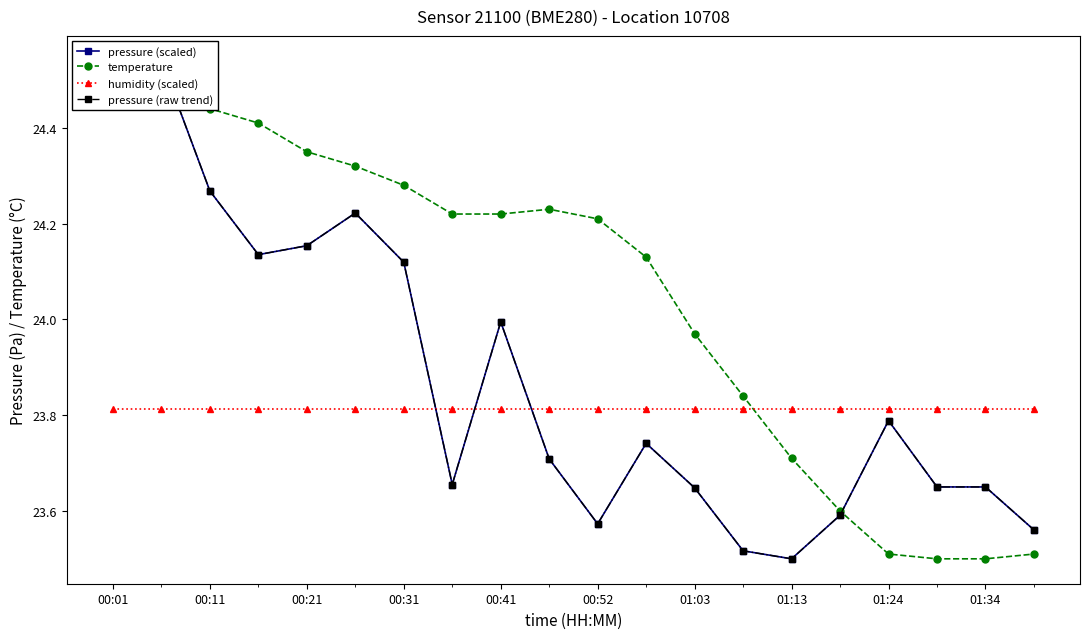

Which series has the largest range (max minus min)?

pressure (scaled)